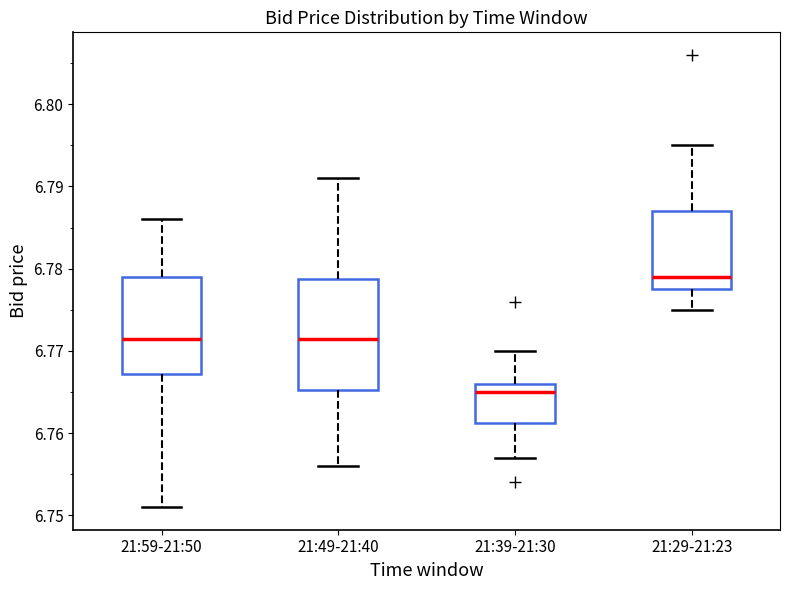

Where does the lower whisker of the box for 21:49-21:40 end on the y-axis? The values are not printed on the chart, so give them approximately, as read against the axis.

6.756